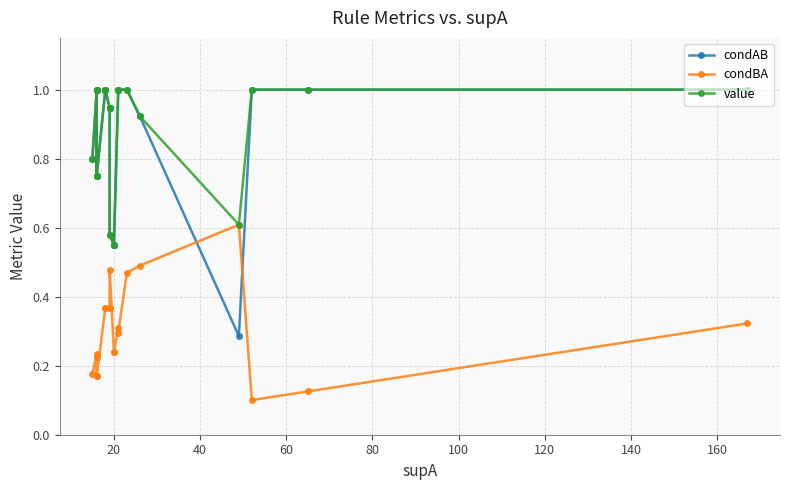

What are all the series names shown in the legend?

condAB, condBA, value